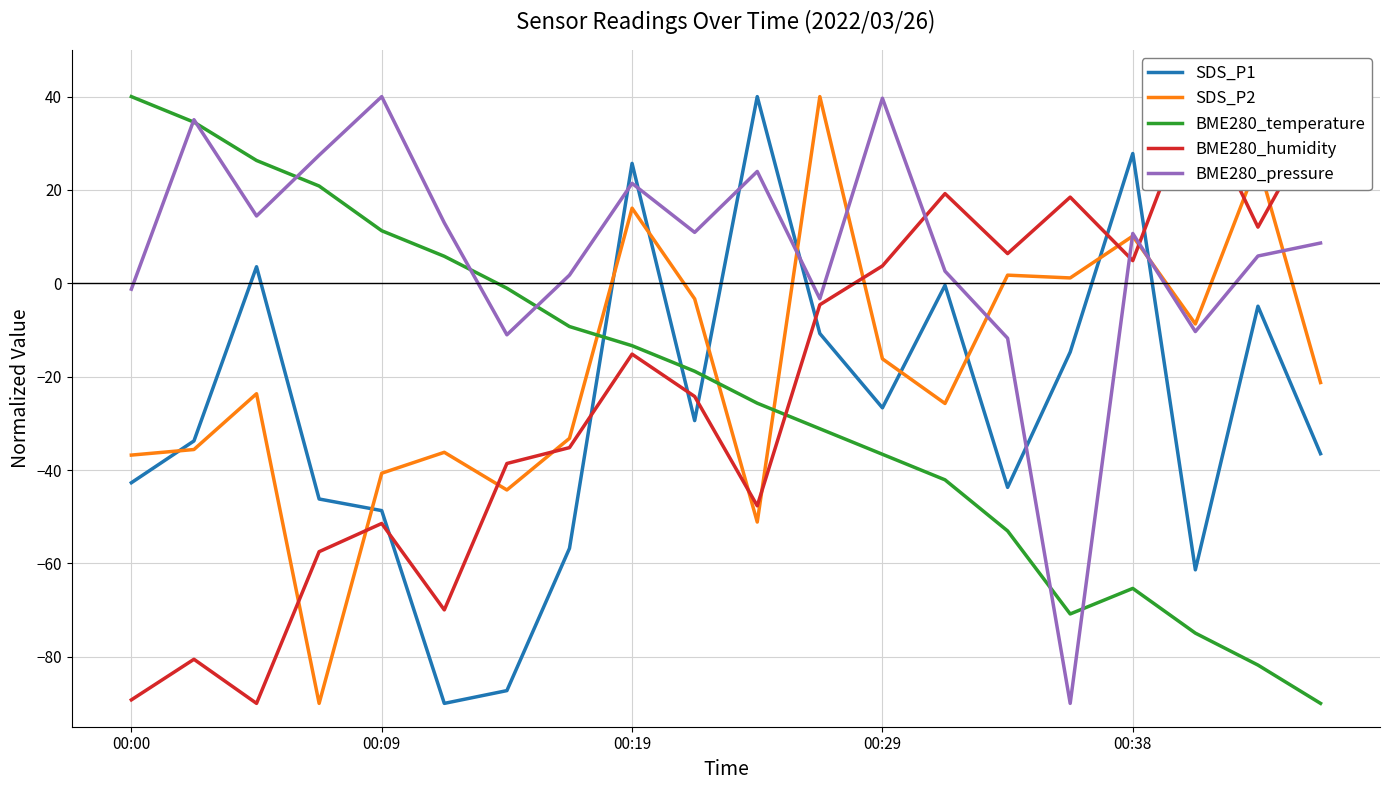

What is the value of the SDS_P2 point at the 19th from the left?

26.0